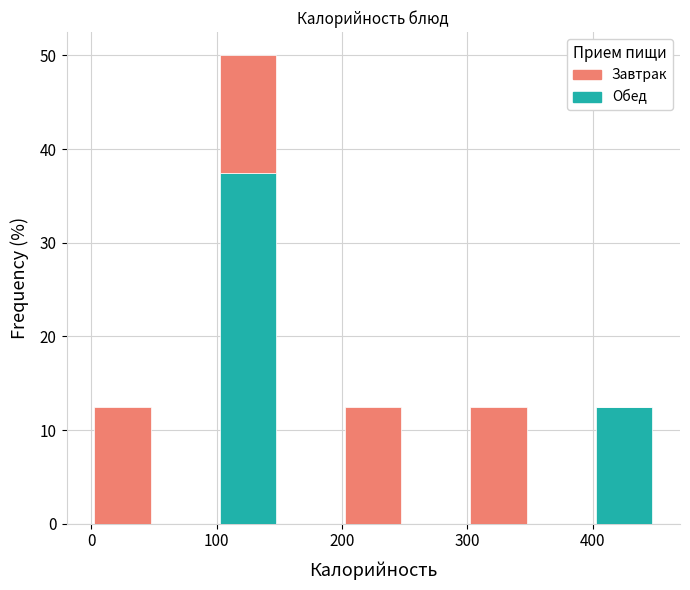

Reading left to right, list every stacked bar in this chart as the range it spans on the x-axis followed by its total height. The values are not printed on the chart, so give them approximately, as read against the axis.

0 to 50: 13
50 to 100: 0
100 to 150: 50
150 to 200: 0
200 to 250: 13
250 to 300: 0
300 to 350: 13
350 to 400: 0
400 to 450: 13